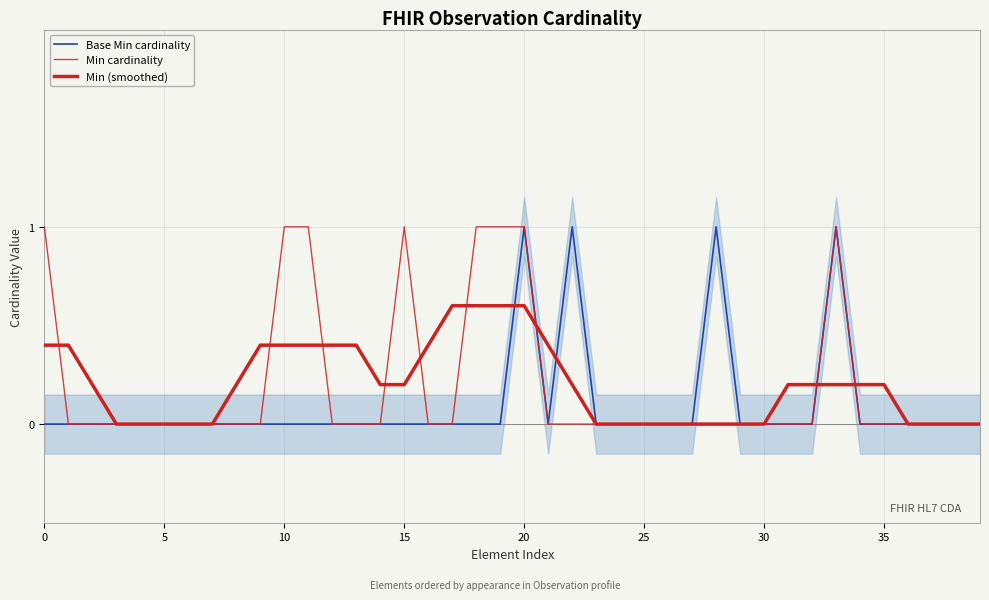

What is the average value of the Min (smoothed) series?

0.2